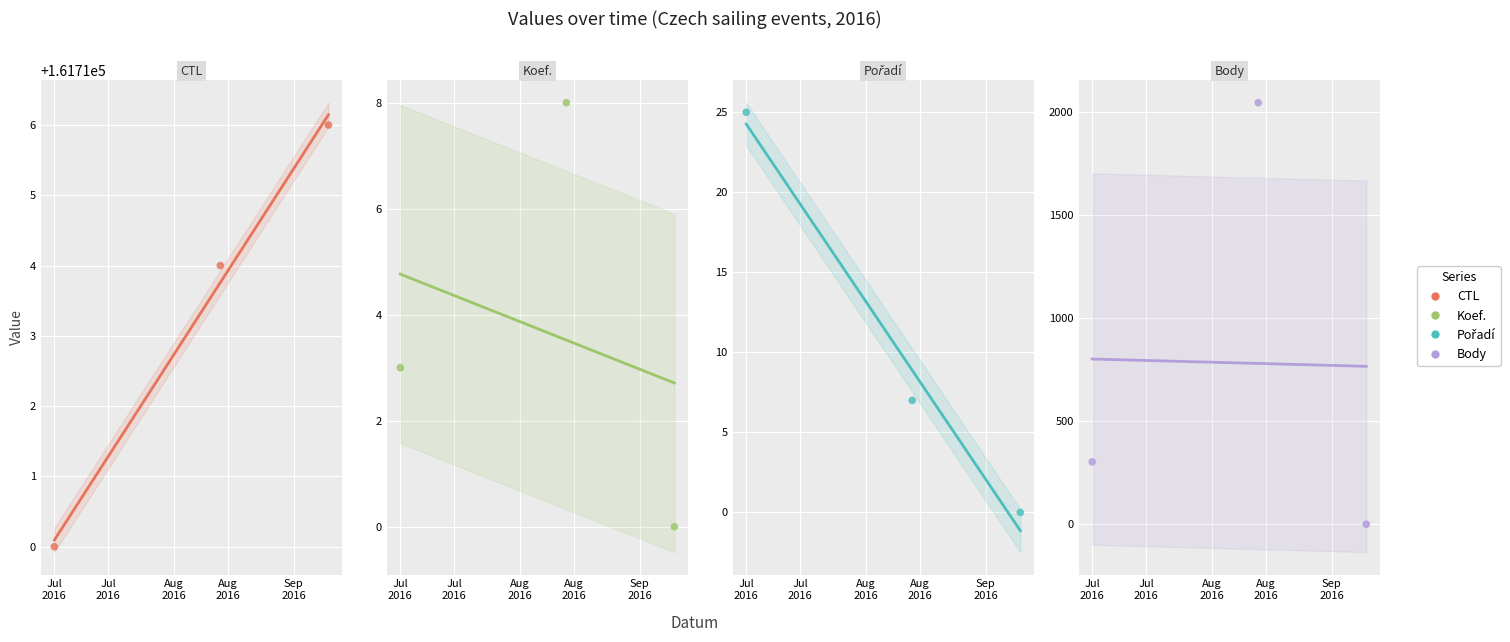

Which series contains the lowest Y value?

Koef.